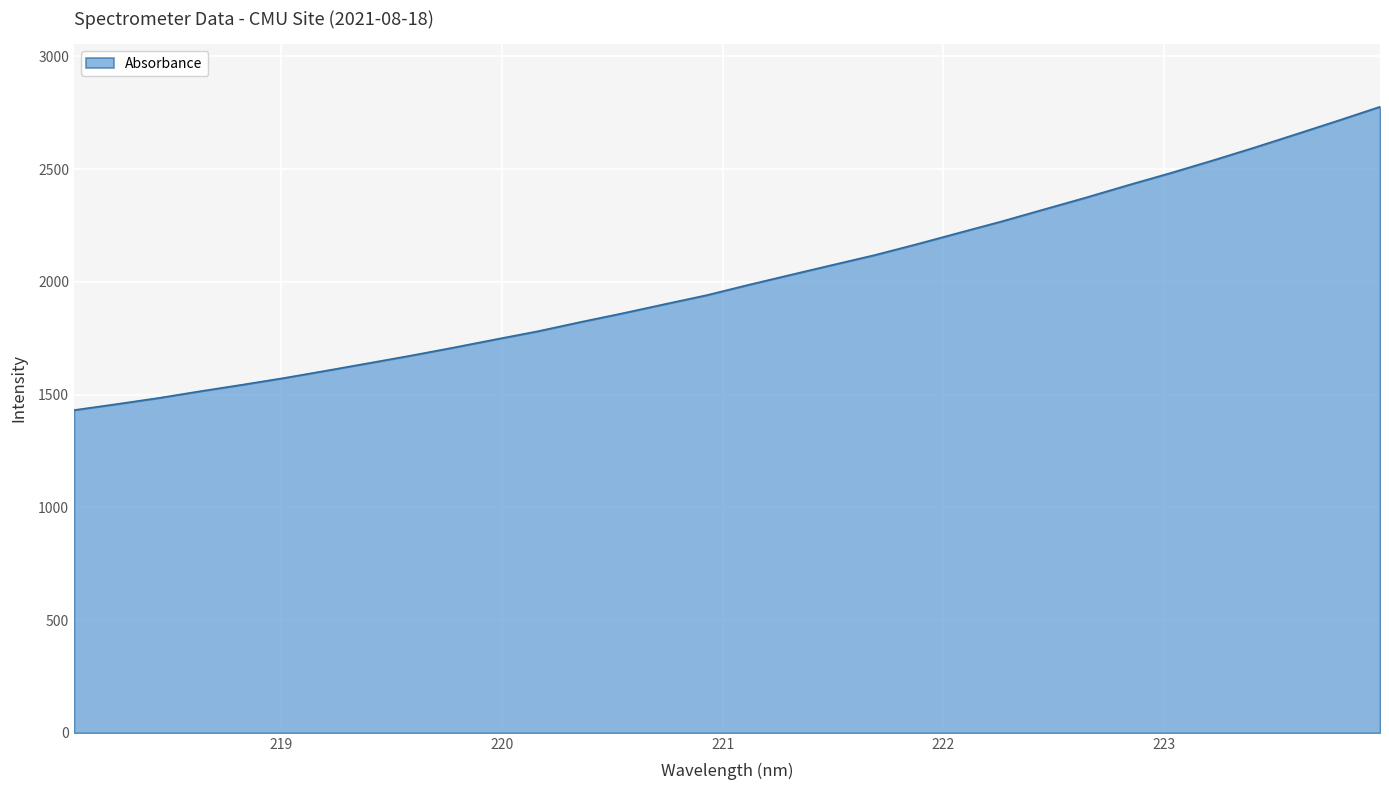

What is the maximum value shown in the chart?

2776.4